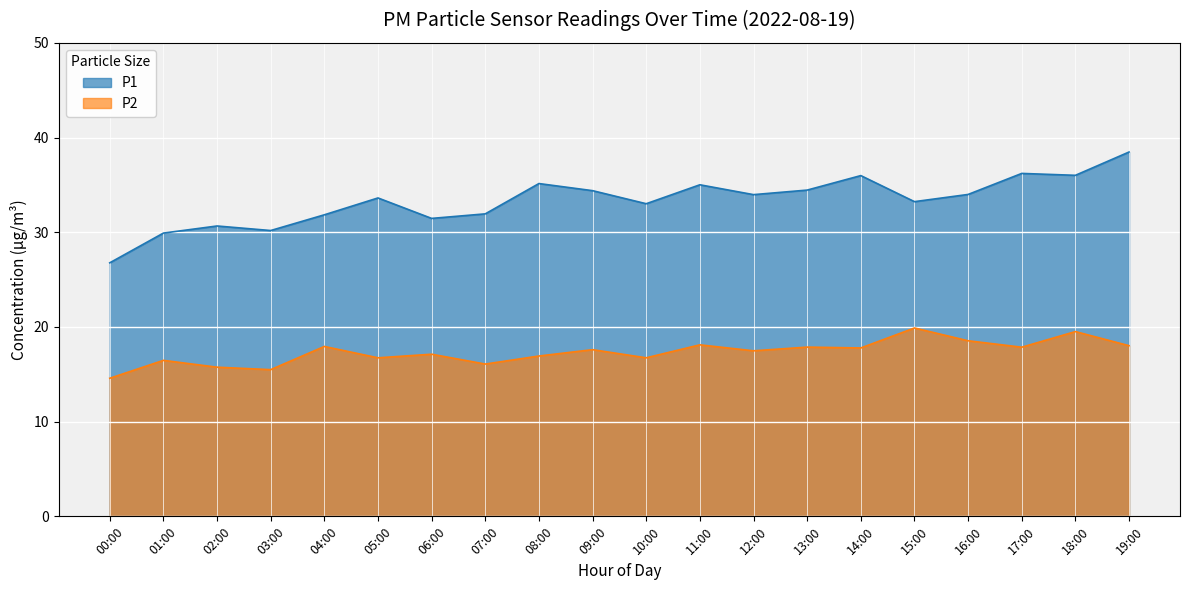

Is the value of P2 at 19:00 greater than the value of P1 at 00:00?

No